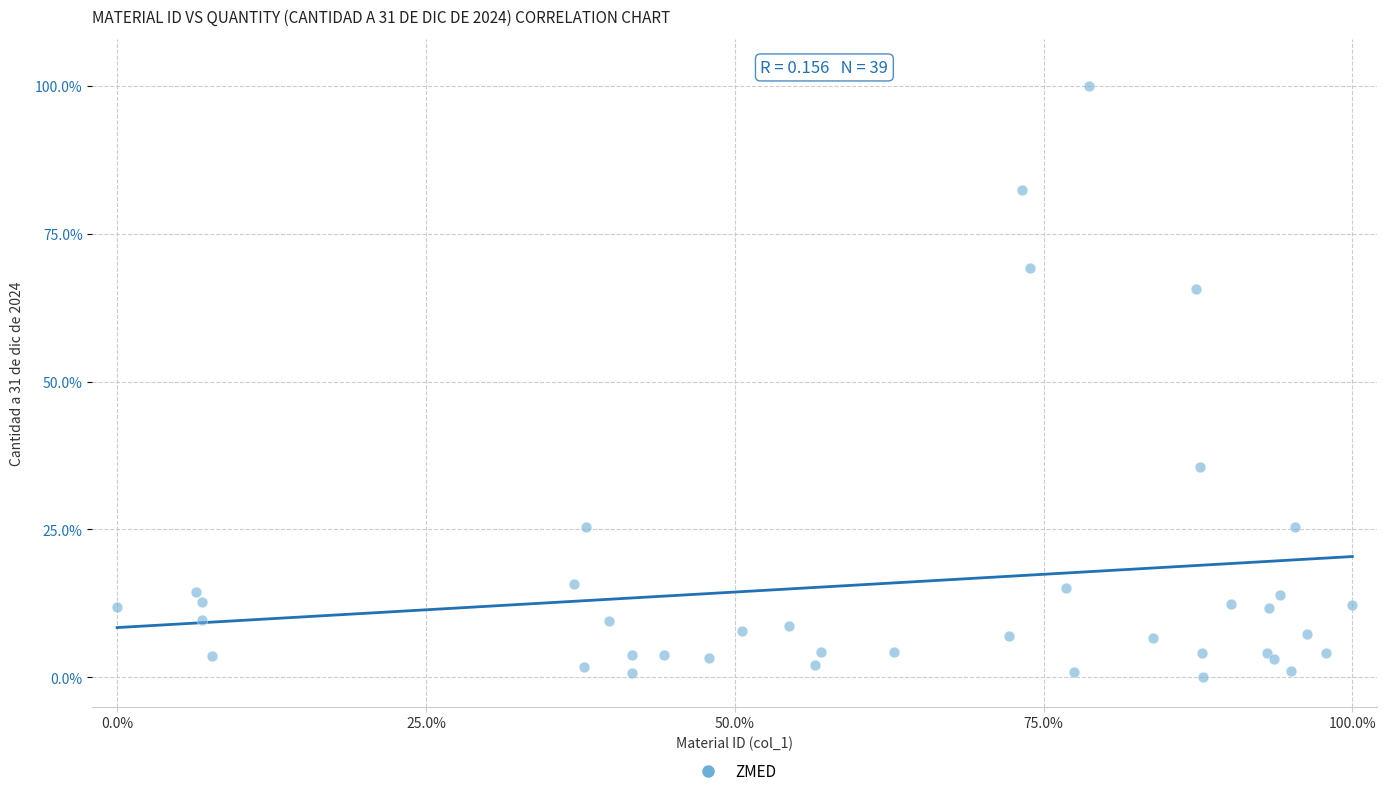

What Y value in the scatter plot is closest to 50?

35.6